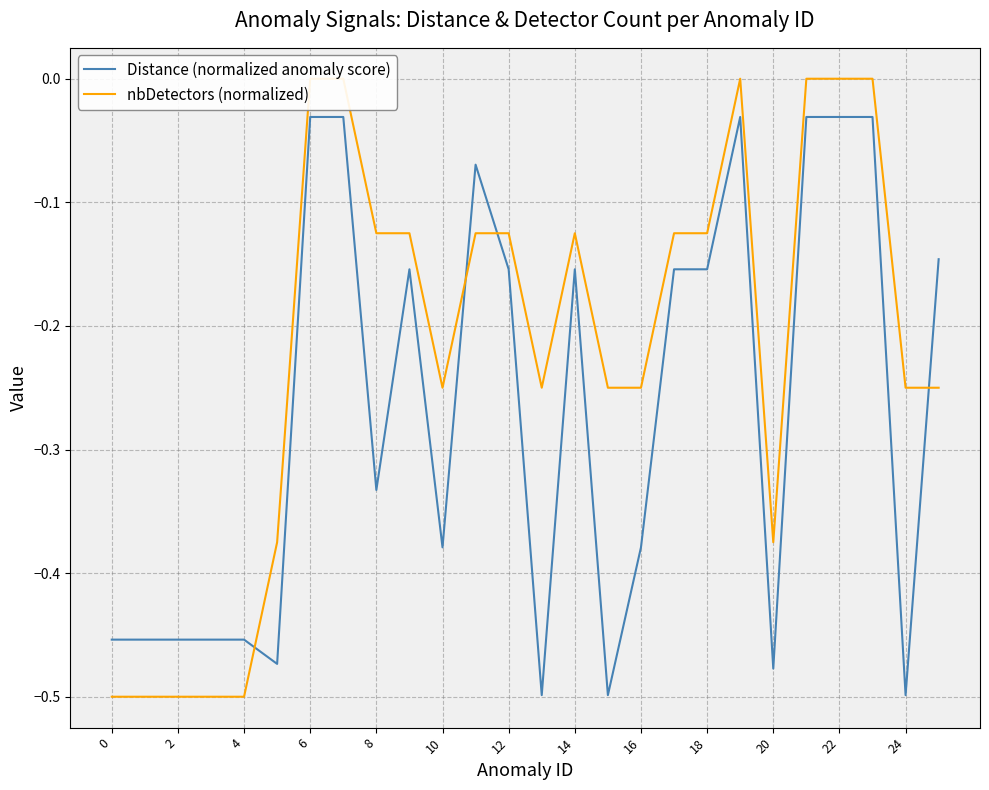

What is the minimum value for nbDetectors (normalized)?

-0.5